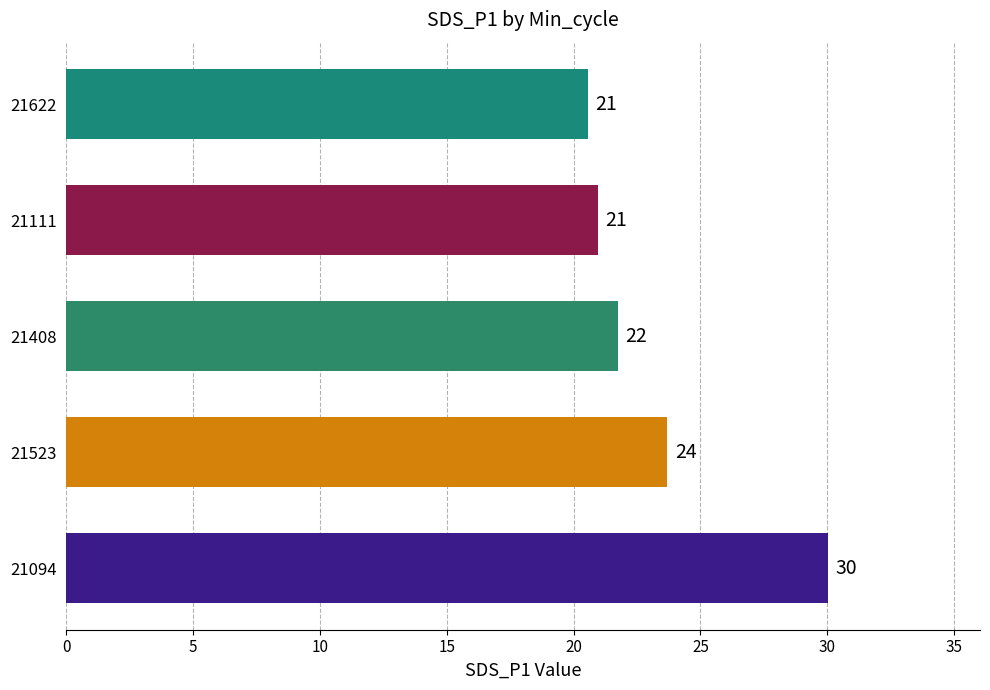

Is it true that the value at 21622 is 31.2?

False